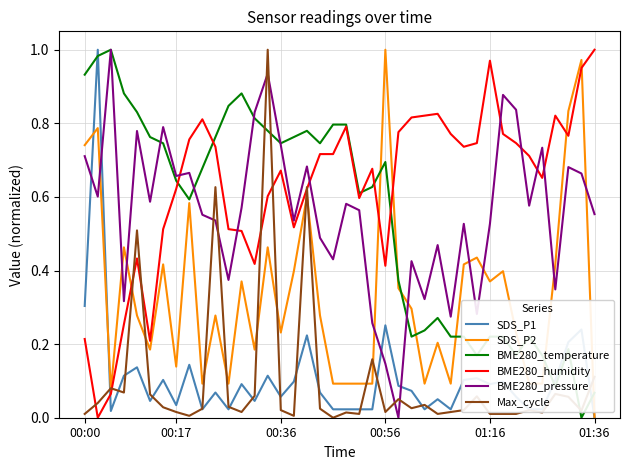

Which series has the largest total across all categories?

BME280_humidity